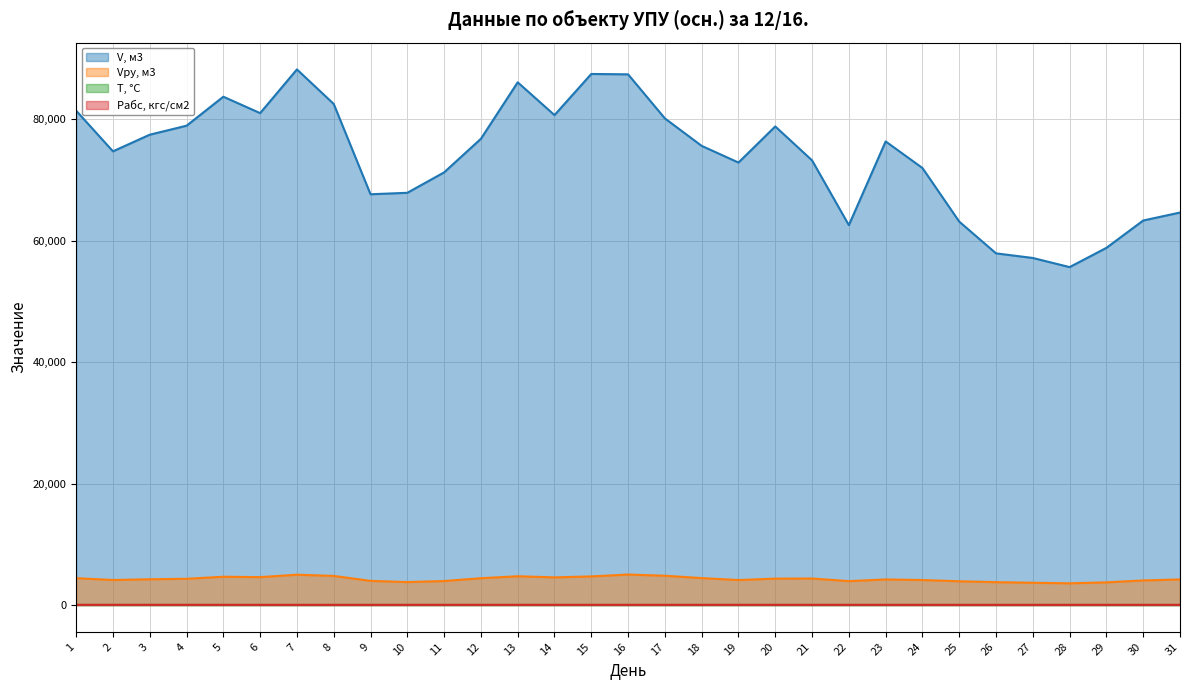

True or false: Vру, м3 and V, м3 intersect in this chart.

False